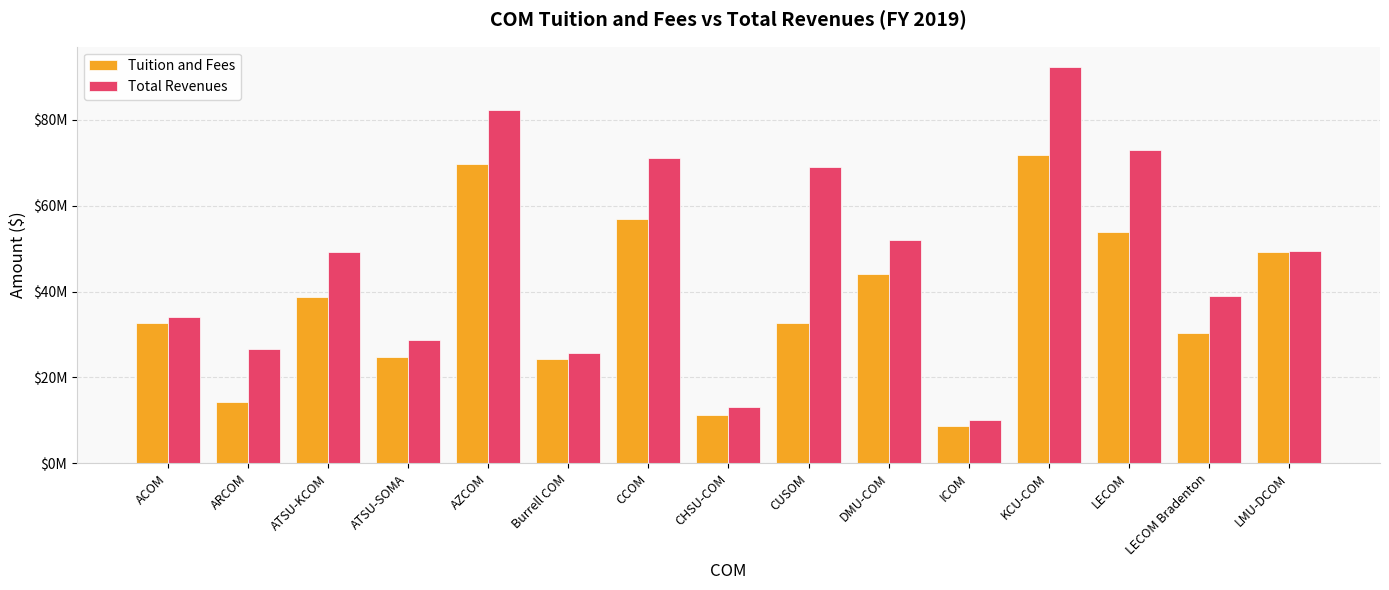

What is the value of the Tuition and Fees bar at the 11th from the left?

8705290.0